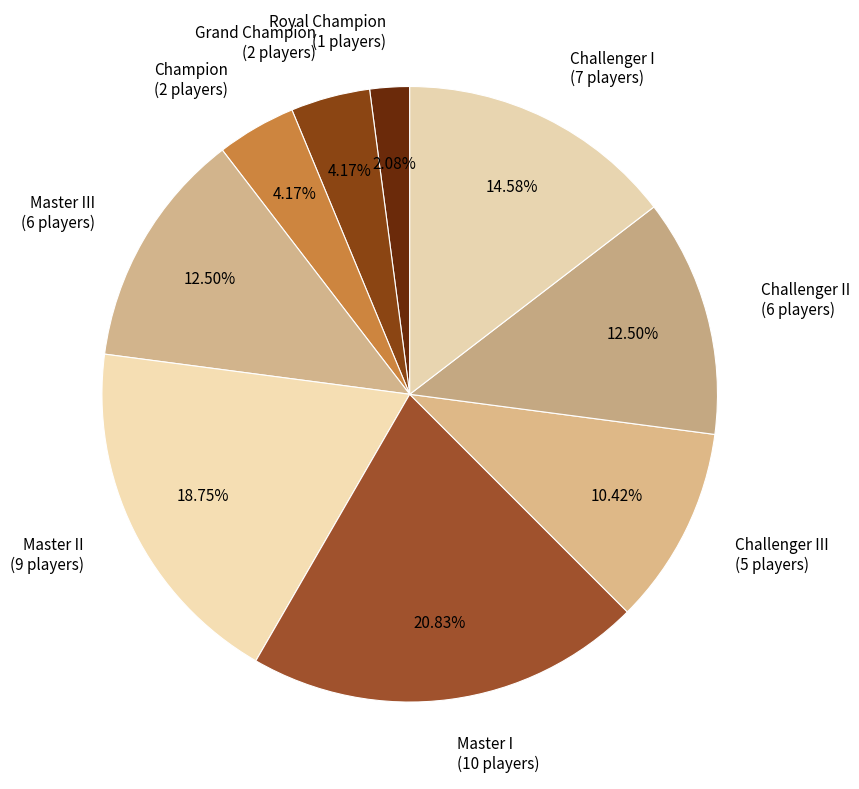

Which has a higher value, Challenger III (5 players) or Master II (9 players)?

Master II (9 players)